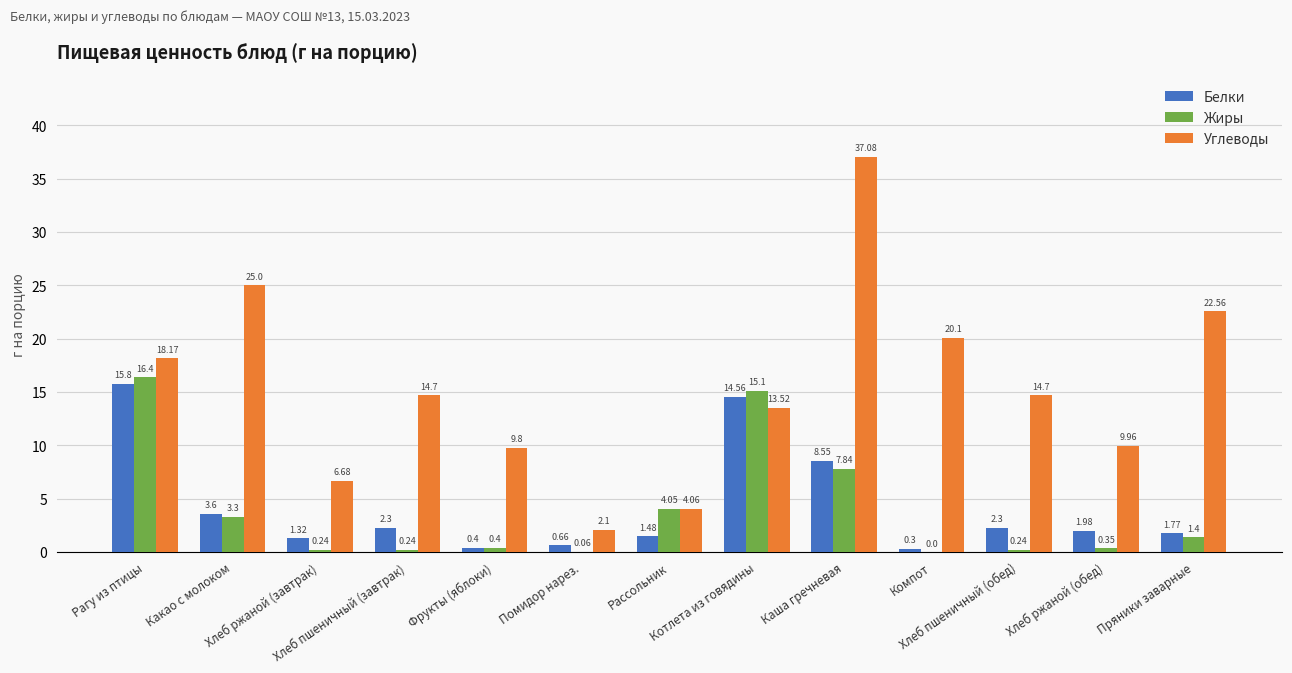

What is the sum of all Белки values?

55.0